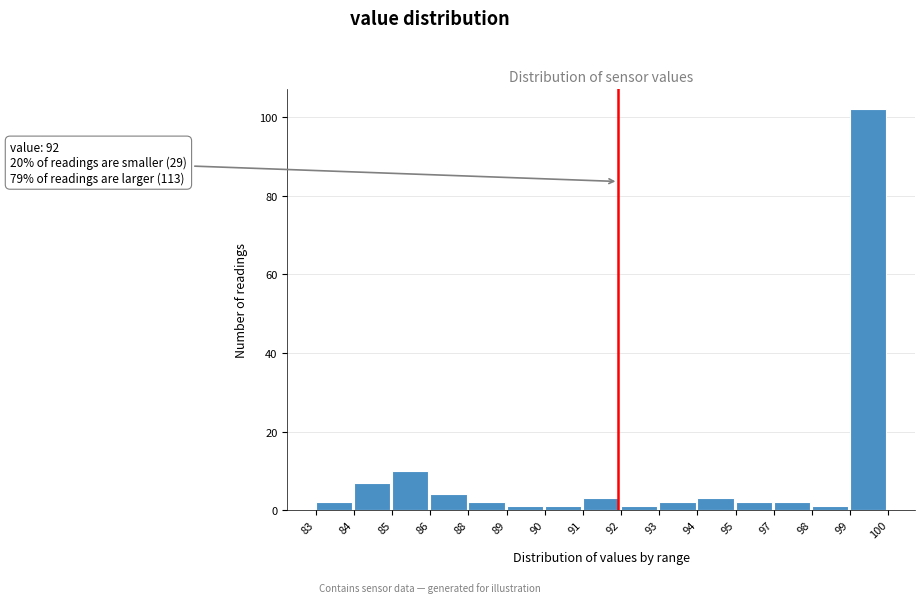

Reading left to right, extract all data points from this chart.

83=2	84=7	85=10	86=4	88=2	89=1	90=1	91=3	92=1	93=2	94=3	95=2	97=2	98=1	99=102